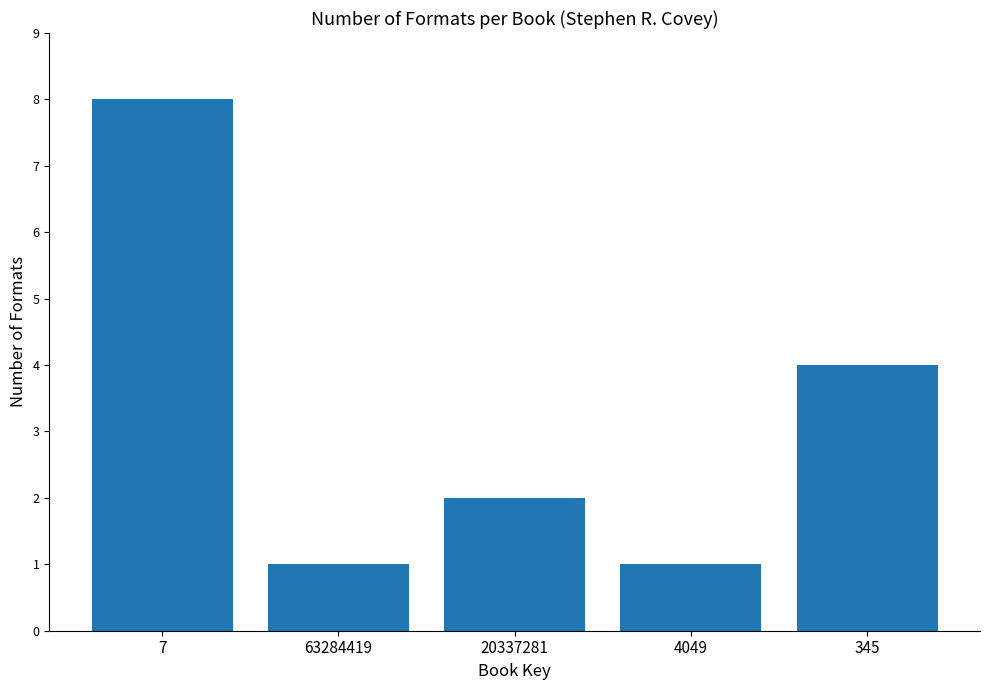

Reading left to right, extract all data points from this chart.

7=8	63284419=1	20337281=2	4049=1	345=4